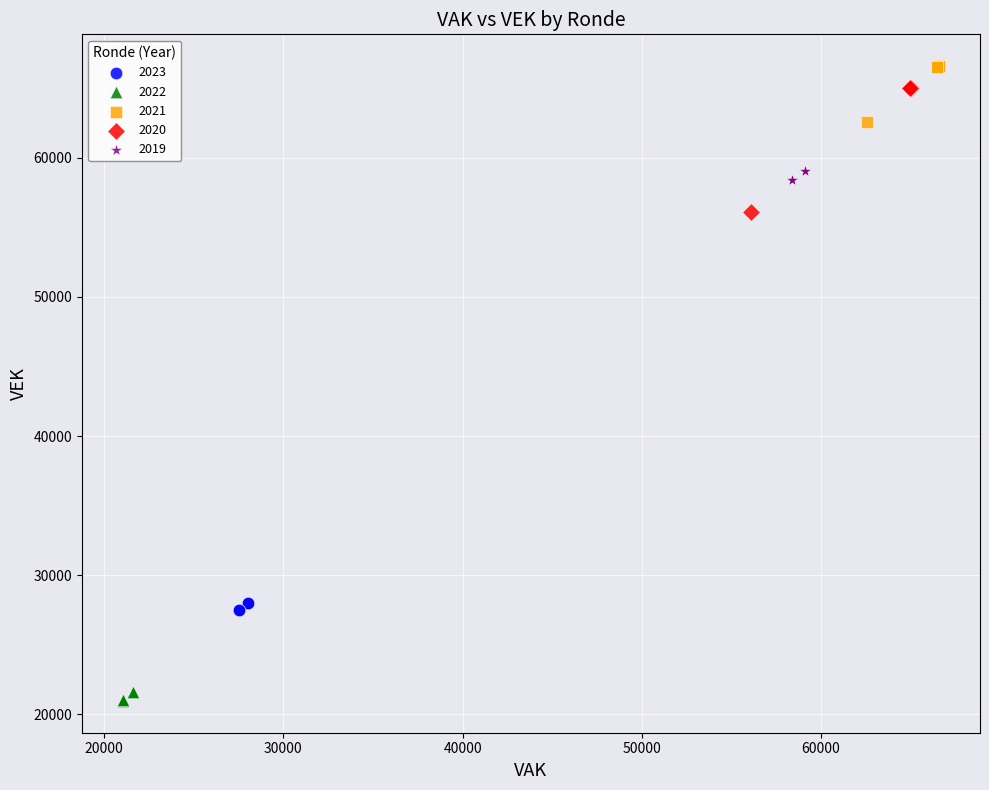

Which series has the largest Y range (max minus min)?

2020